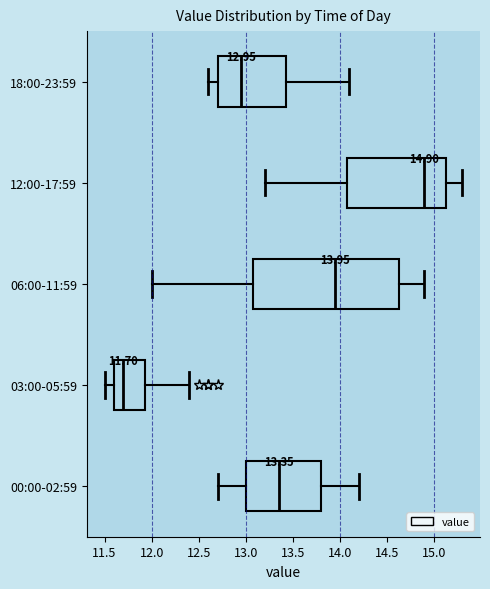

Which box has the furthest to the left median line?

03:00-05:59